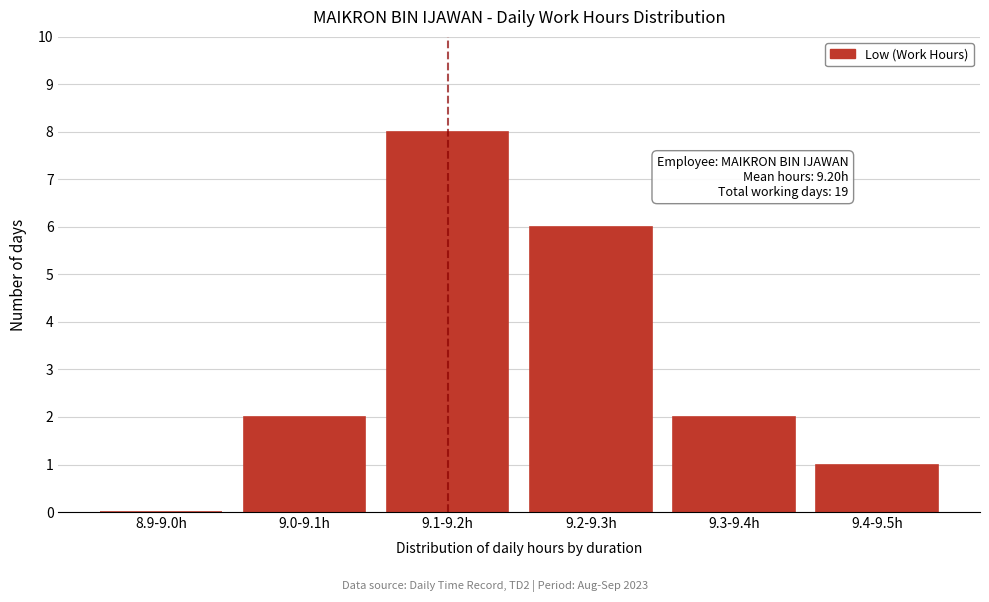

Reading right to left, what are all the values shown in this chart?

9.4-9.5h=1	9.3-9.4h=2	9.2-9.3h=6	9.1-9.2h=8	9.0-9.1h=2	8.9-9.0h=0